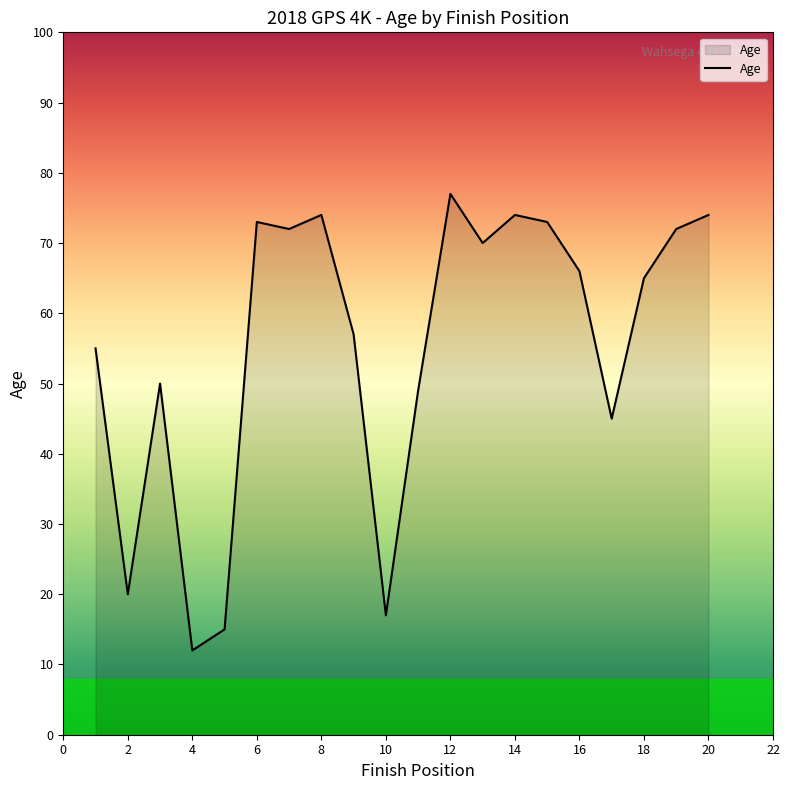

What is the difference between the maximum and minimum values?

65